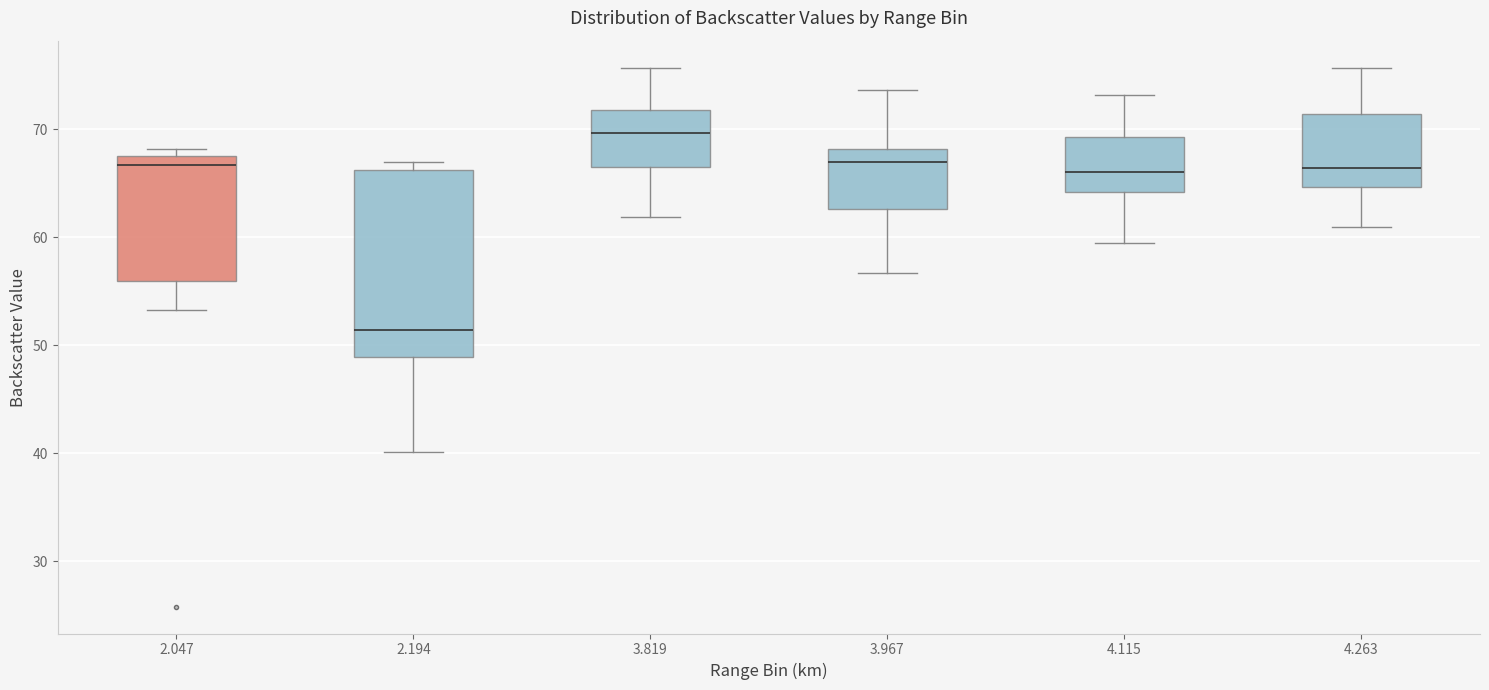

Reading left to right, read every box against the y-axis: the position of its median line, the range the box covers, and the ends of its whiskers. The values are not printed on the chart, so give them approximately, as read against the axis.

2.047: median 67, box 56 to 68, whiskers 53 to 68 (just above the box's upper edge)
2.194: median 51, box 49 to 66, whiskers 40 to 67
3.819: median 70, box 67 to 72, whiskers 62 to 76
3.967: median 67, box 63 to 68, whiskers 57 to 74
4.115: median 66, box 64 to 69, whiskers 60 to 73
4.263: median 66, box 65 to 71, whiskers 61 to 76